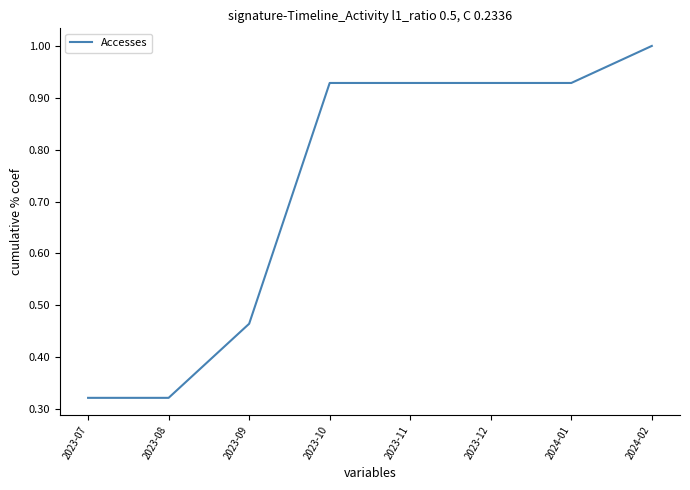

True or false: the data has more than 2 interior local peaks.

False